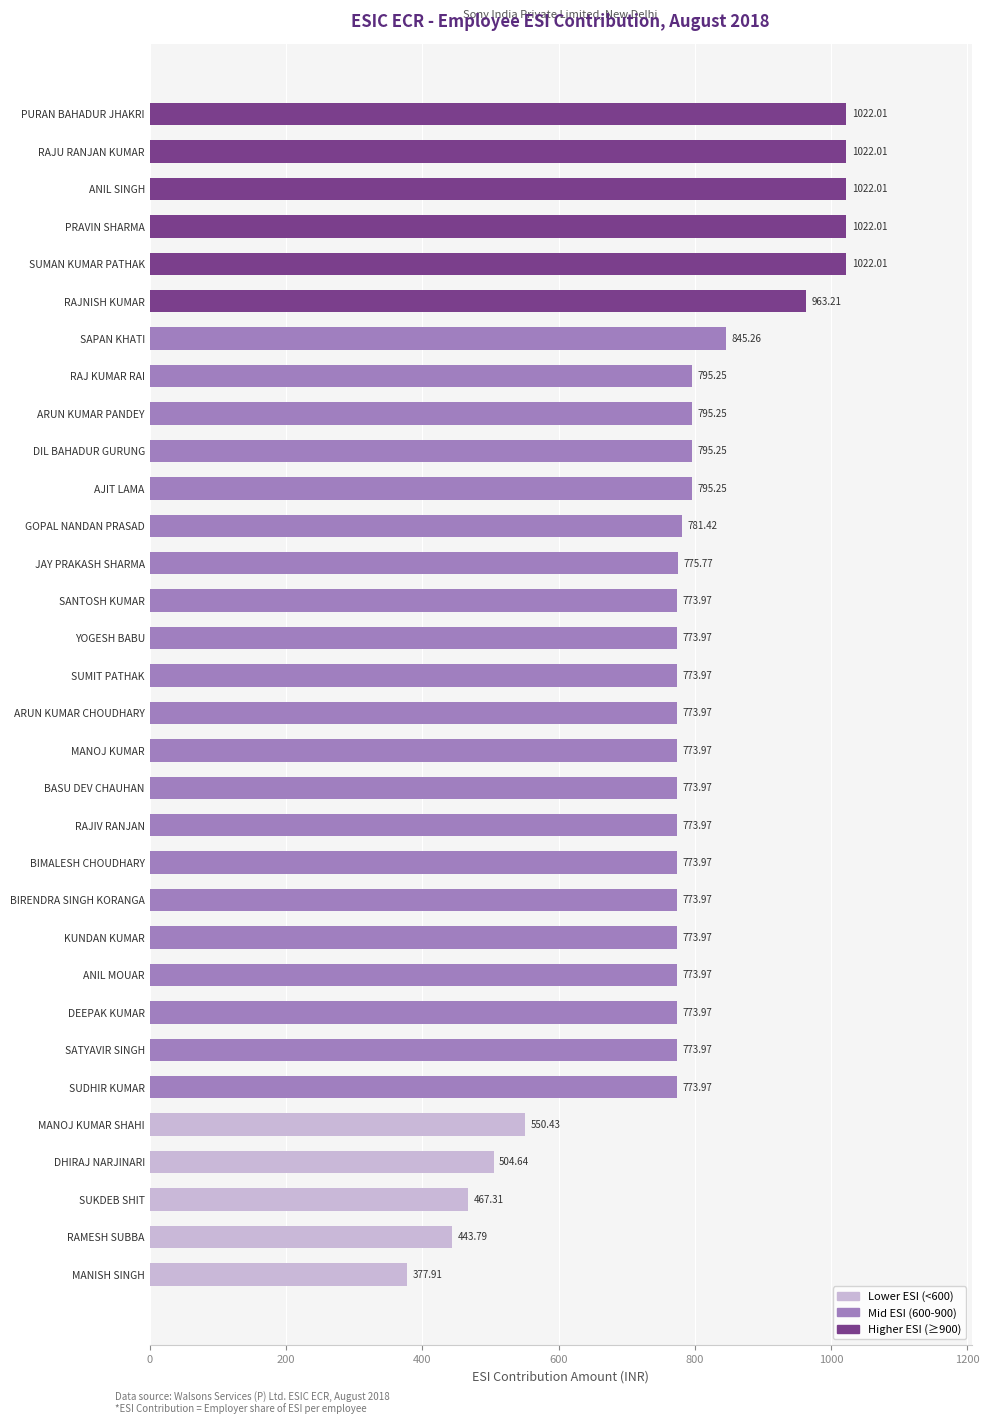

What is the average value?

776.1